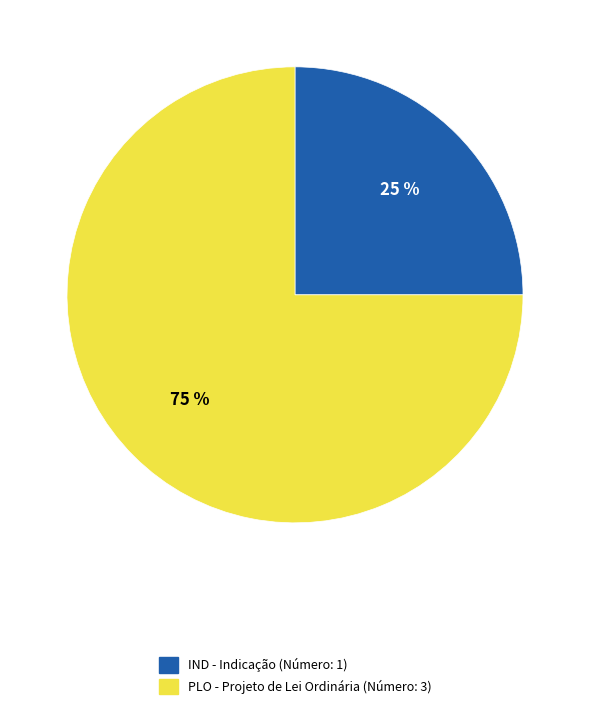

To the nearest percent, what is the difference between the largest and smallest slice percentages?

50%